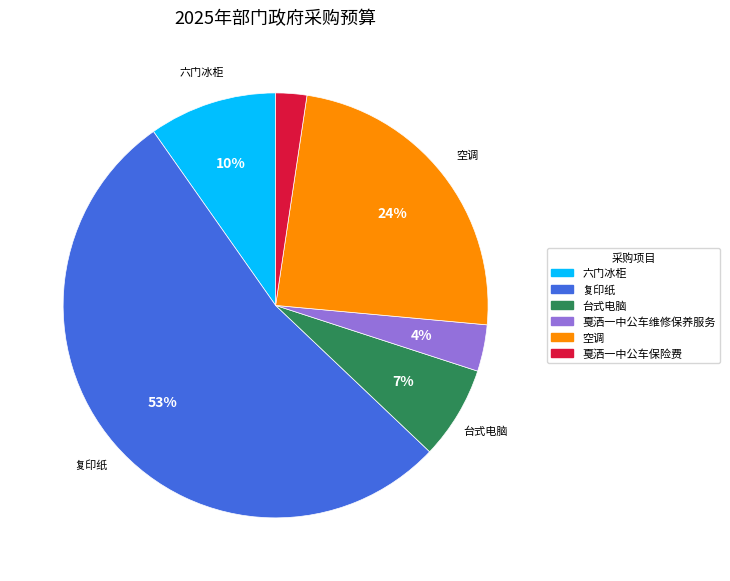

Is the sum of 戛洒一中公车保险费 and 六门冰柜 greater than half?

No